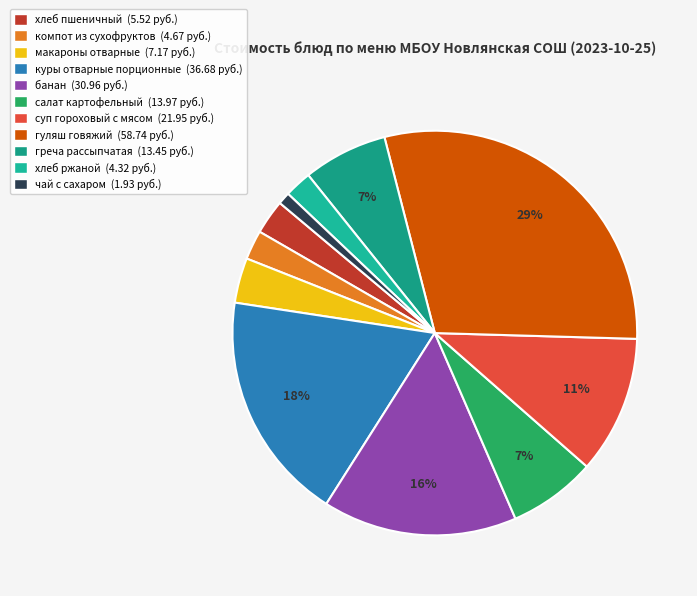

To the nearest percent, what is the combined percentage of суп гороховый с мясом and банан?

27%